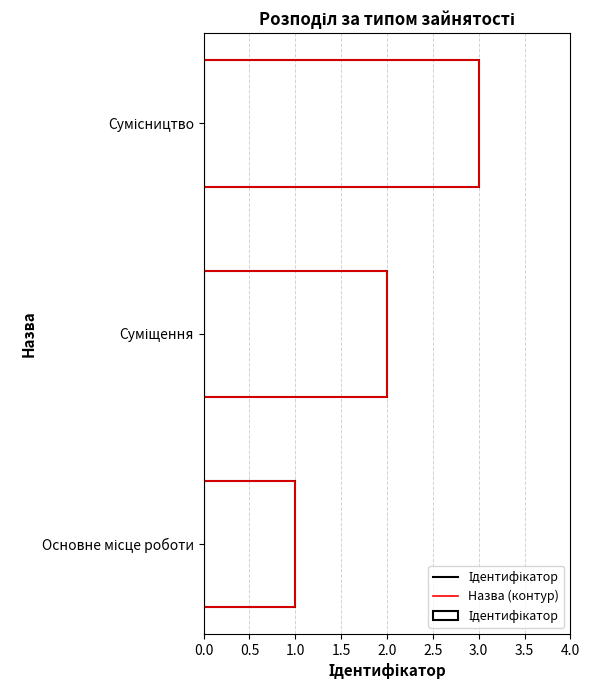

Which has a higher value, Основне місце роботи or Сумісництво?

Сумісництво